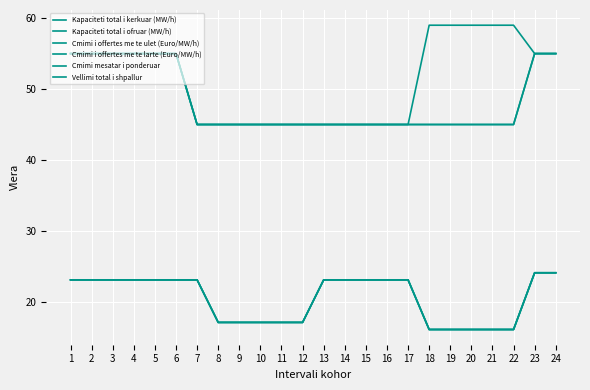

What is the sum of the Cmimi i offertes me te larte (Euro/MW/h) values at 5 and 1?

46.2